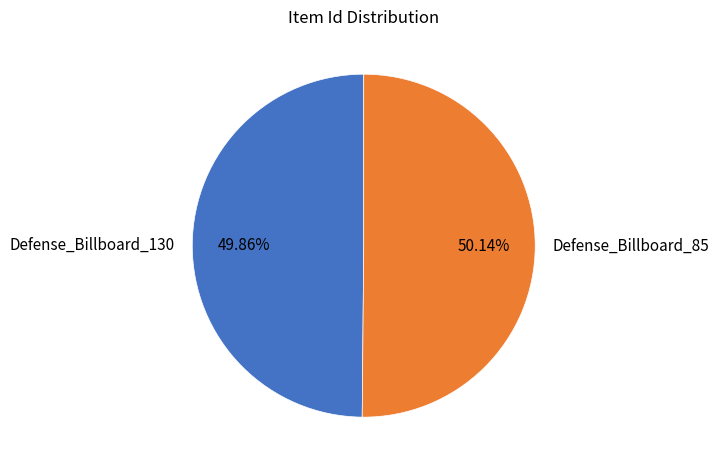

Does any single category account for the majority?

Yes